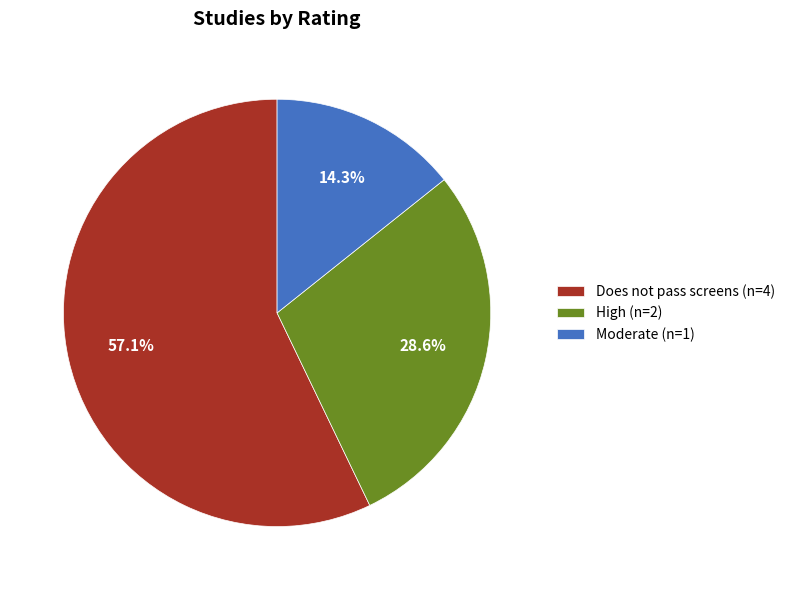

What is the ratio of the value at High (n=2) to the value at Moderate (n=1)?

2.0